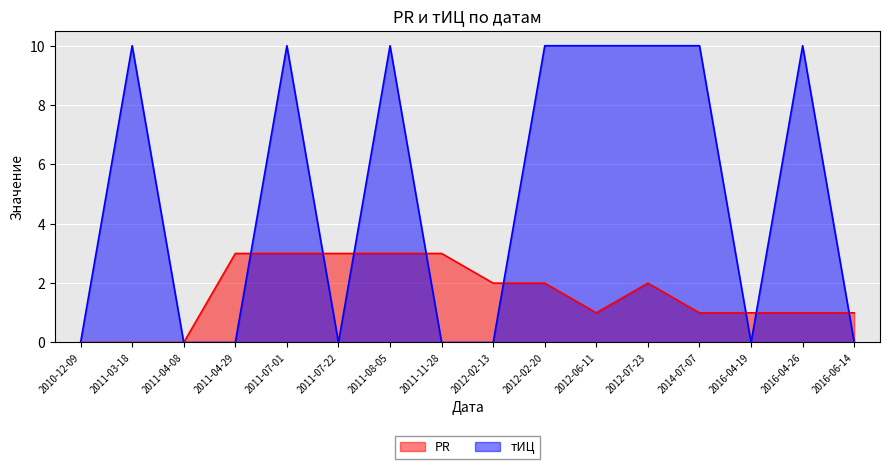

The PR series shows 2 at 2012-02-20. True or false?

True